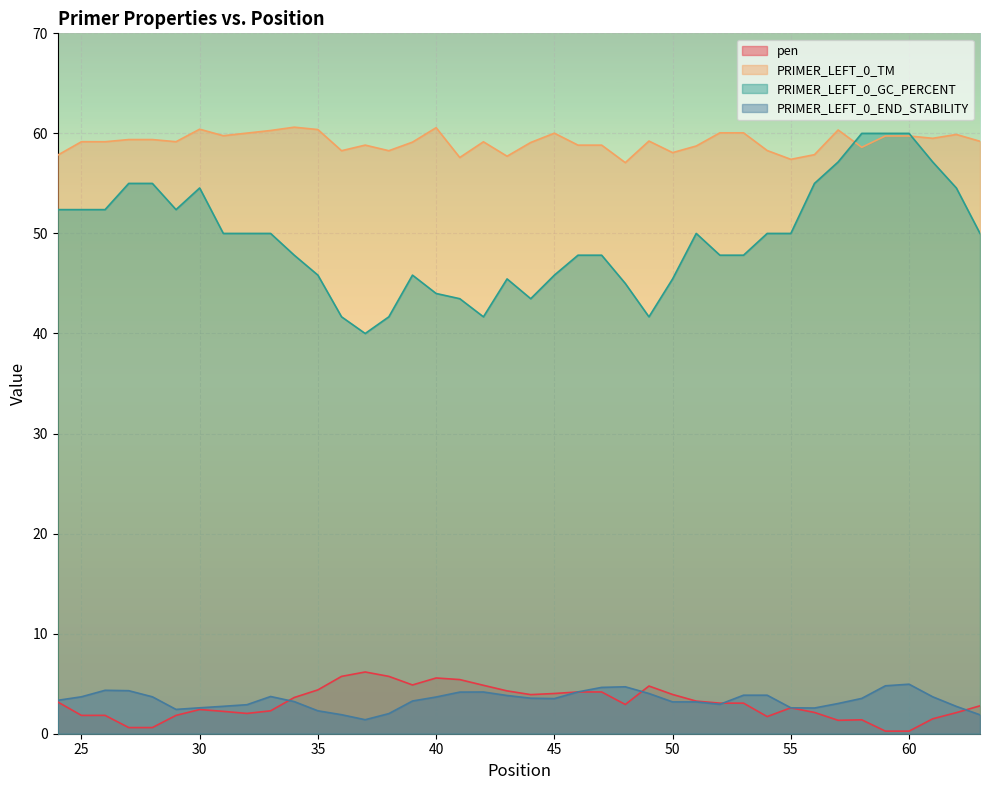

Which series has the largest total across all categories?

PRIMER_LEFT_0_TM